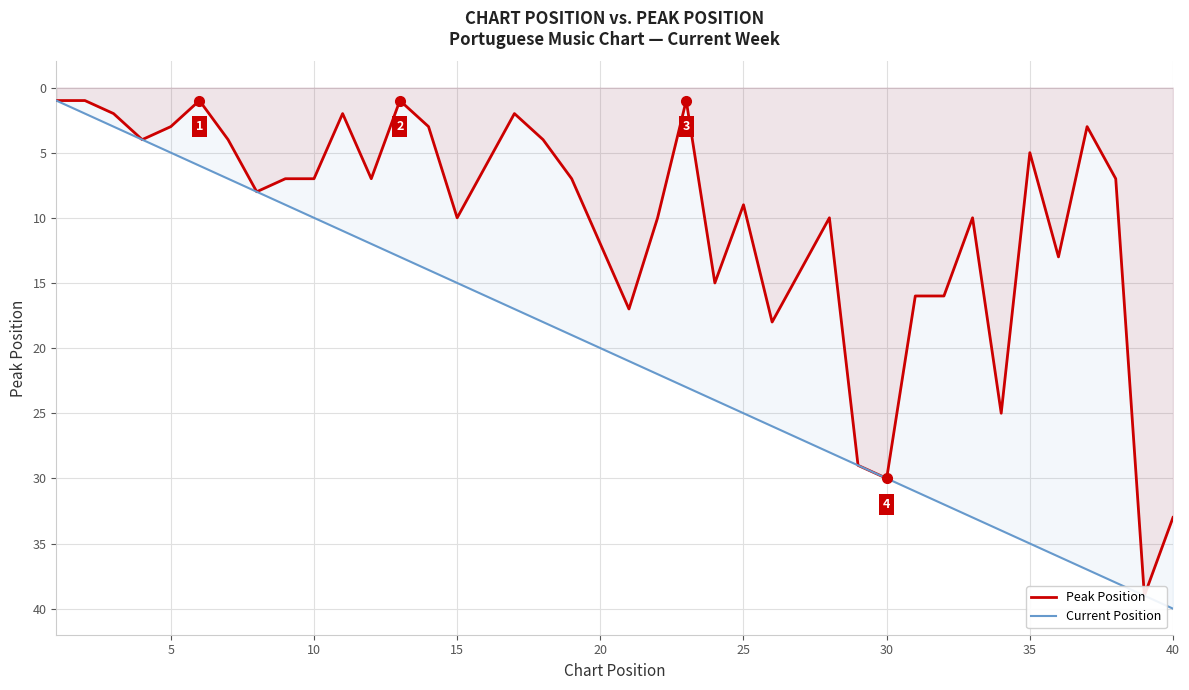

True or false: Current Position has a value of 40 at 40.

True